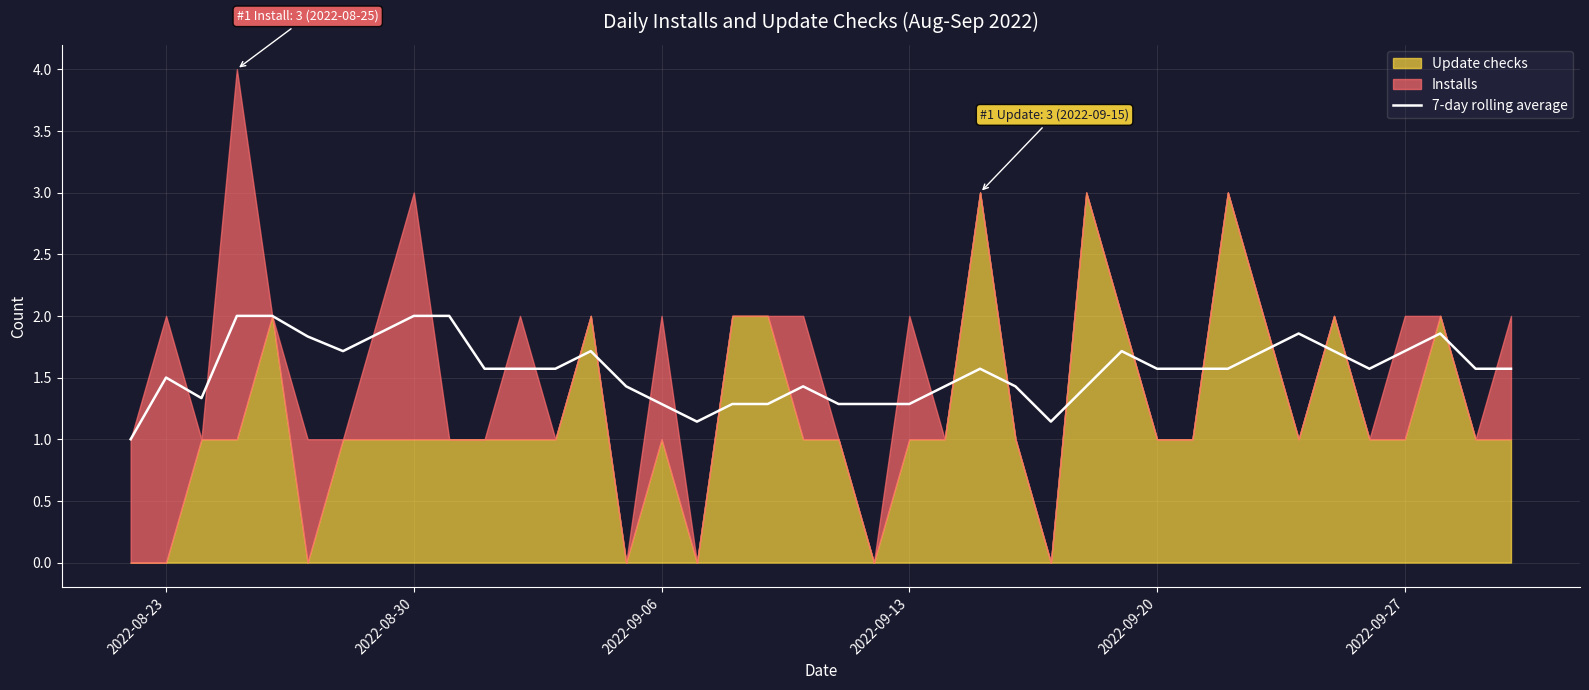

How many lines are shown in the chart?

1